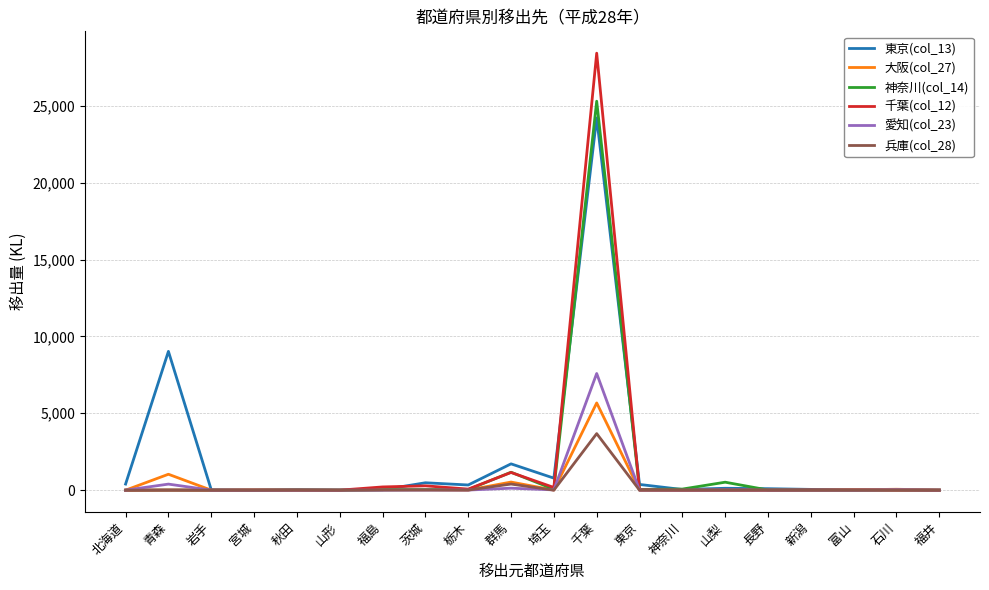

What is the difference between the 愛知(col_23) values at 群馬 and 宮城?

128